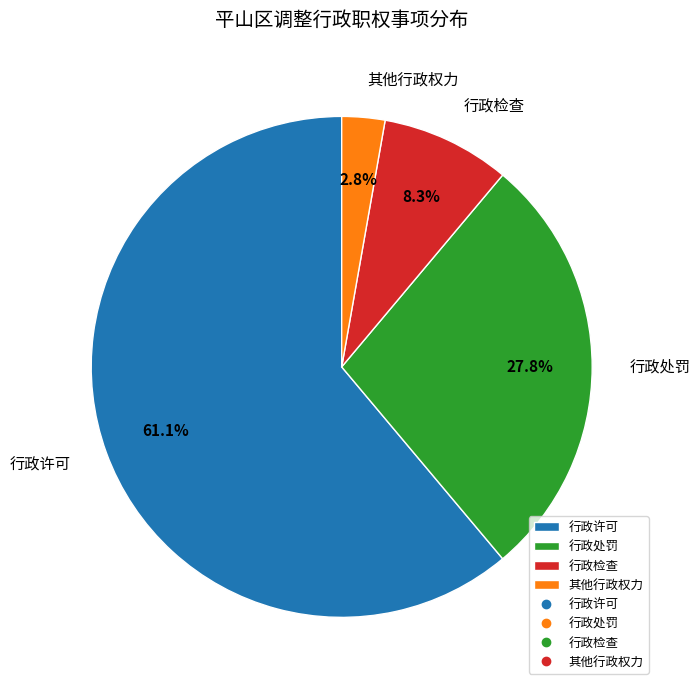

Is there any slice that represents more than half of the pie?

Yes